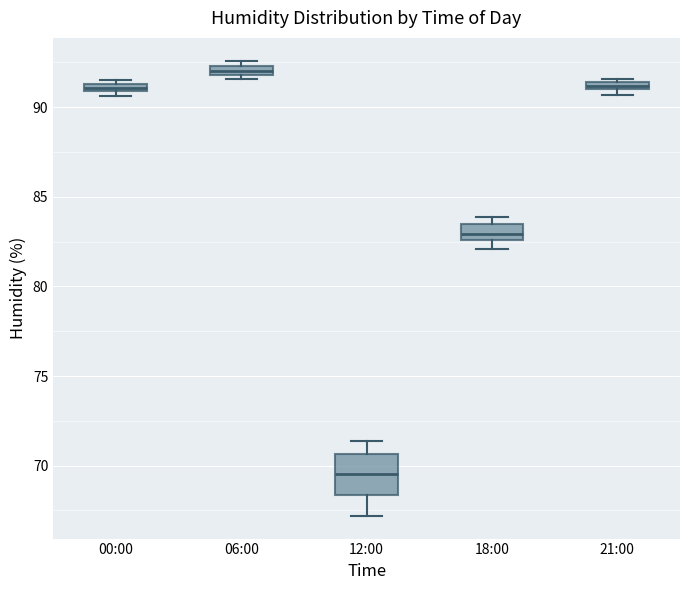

Comparing the boxes themselves (not the whiskers), which one is the tallest?

12:00